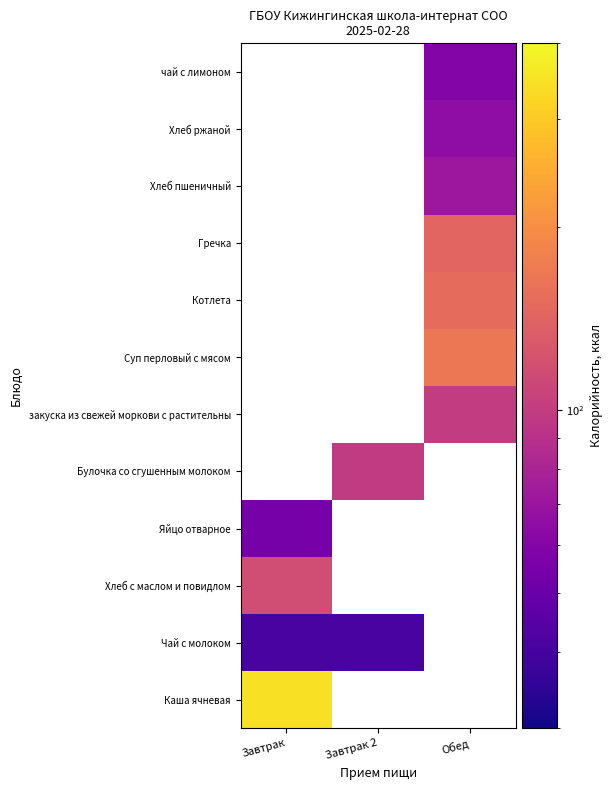

What is the smallest value displayed?

41.0